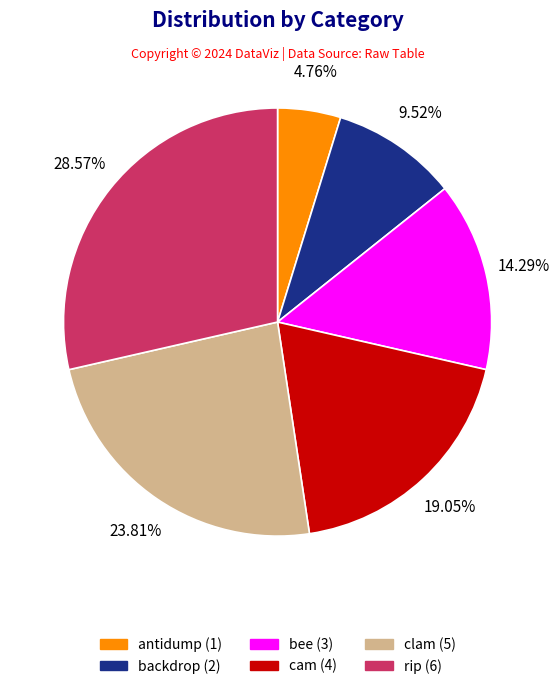

Approximately how many times larger is the value at rip compared to clam?

1.2